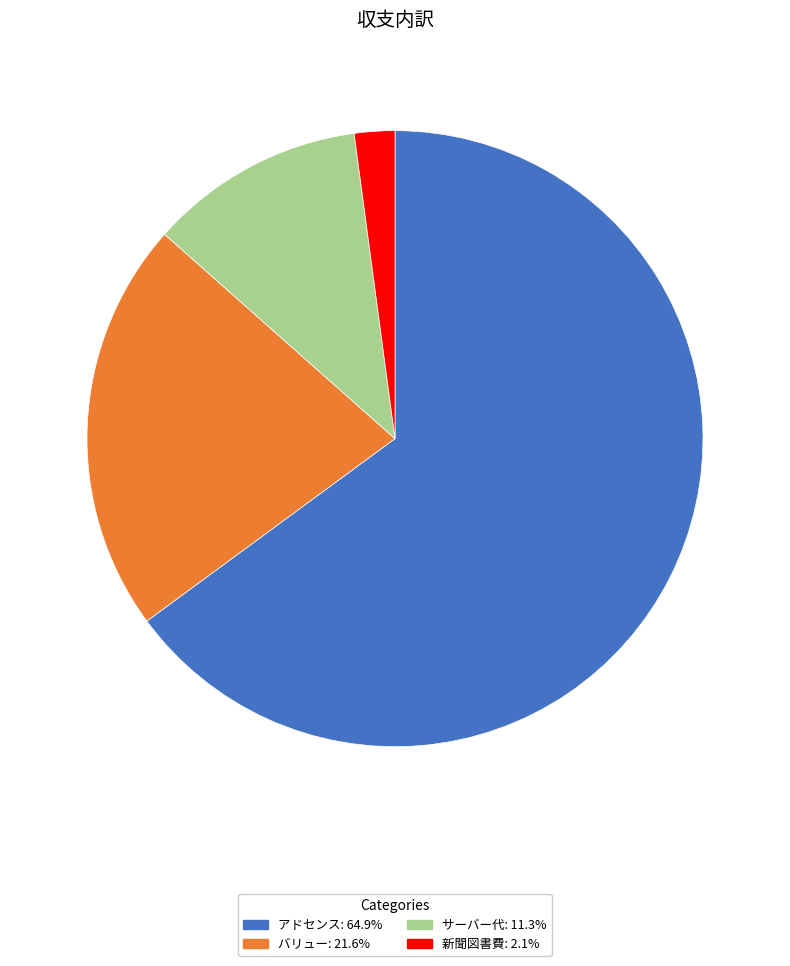

Combined, do バリュー: 21.6% and アドセンス: 64.9% account for over 50%?

Yes